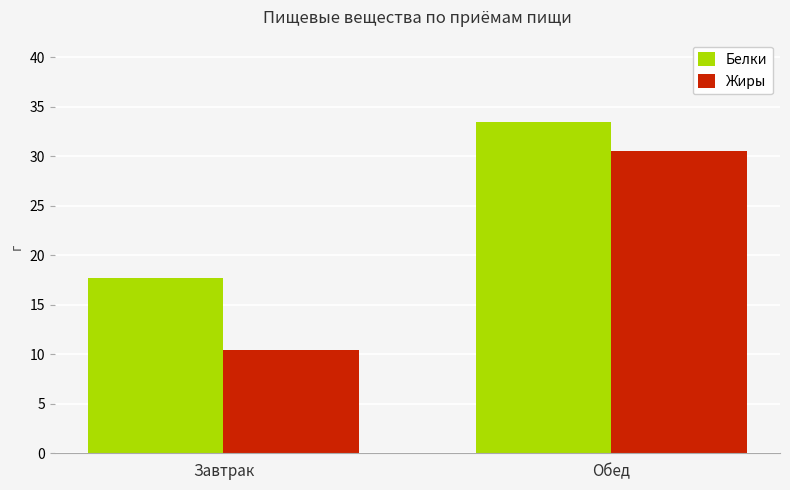

The Жиры series shows 30.5 at Обед. True or false?

True